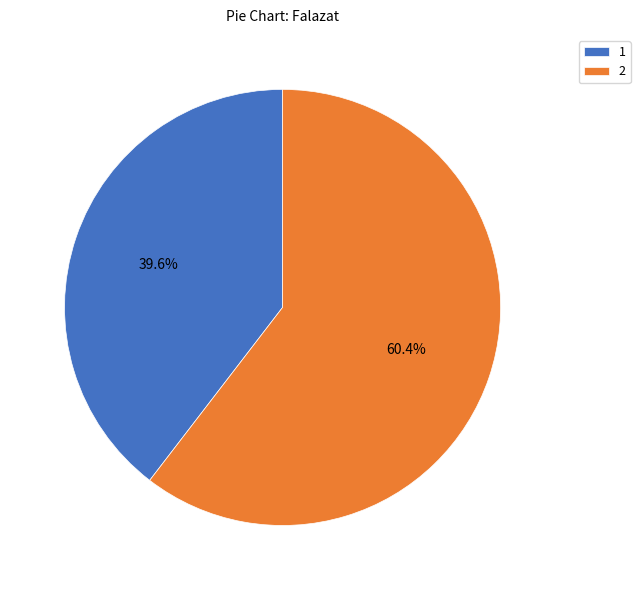

True or false: 1 accounts for 54% of the total.

False